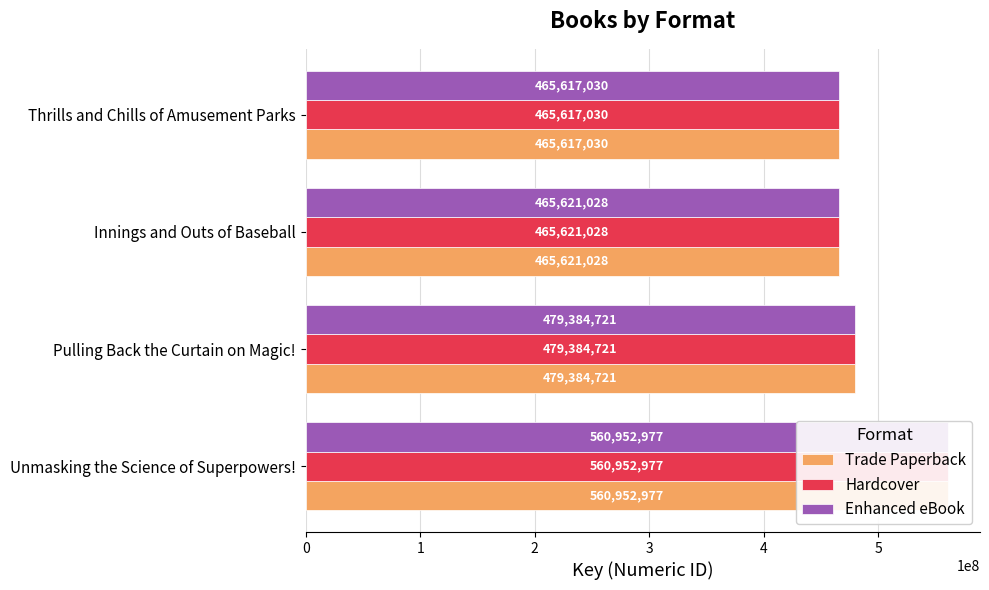

List the series in order of their peak value, lowest first.

Trade Paperback, Hardcover, Enhanced eBook